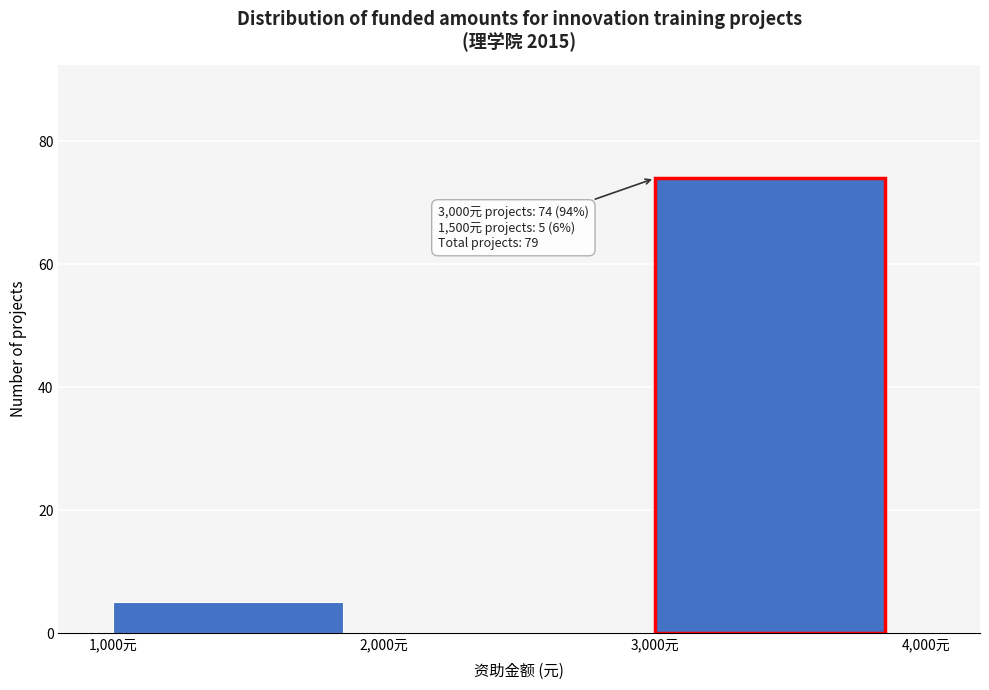

Which range on the x-axis has the tallest bar?

3000 to 4000